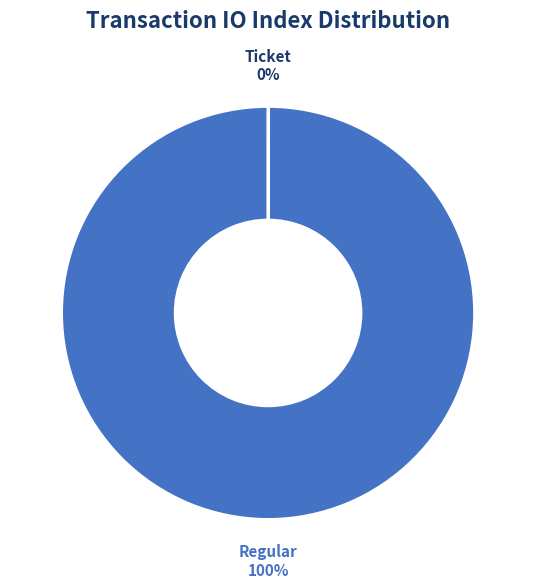

Is it true that Regular is 100% of the pie?

True